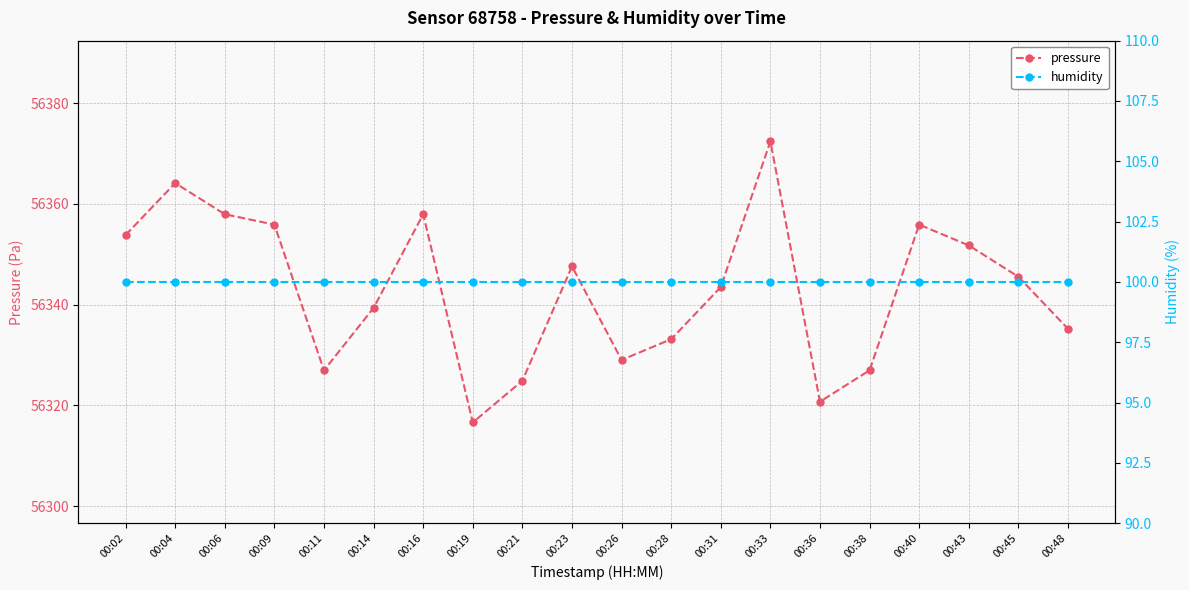

Which series has the widest spread of values?

pressure